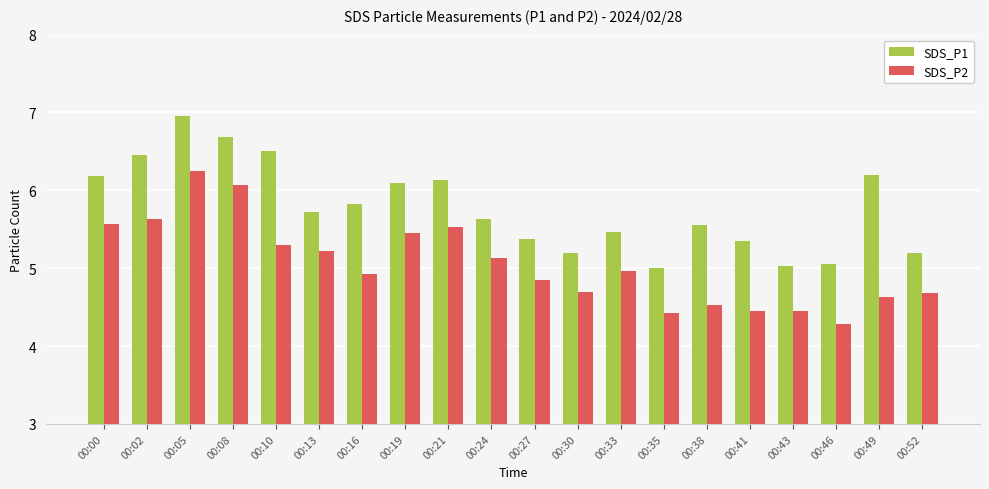

Which series has the largest total across all categories?

SDS_P1